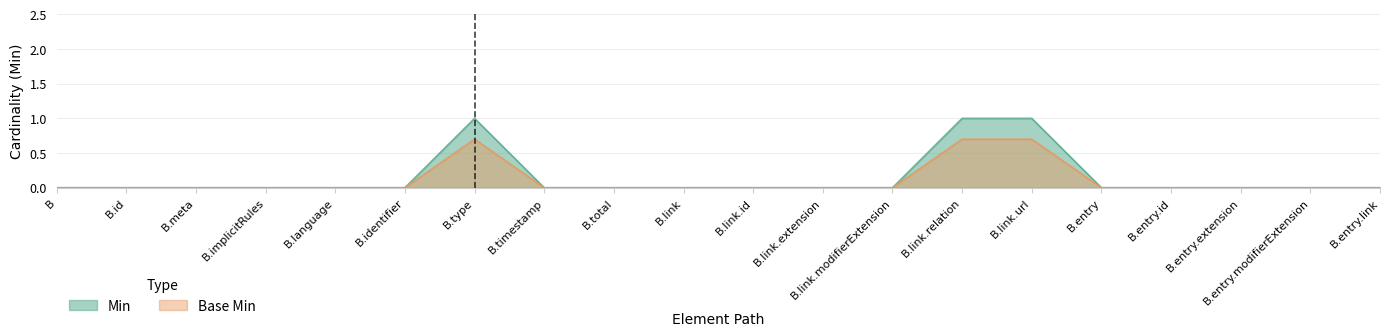

True or false: Min and Base Min intersect in this chart.

False